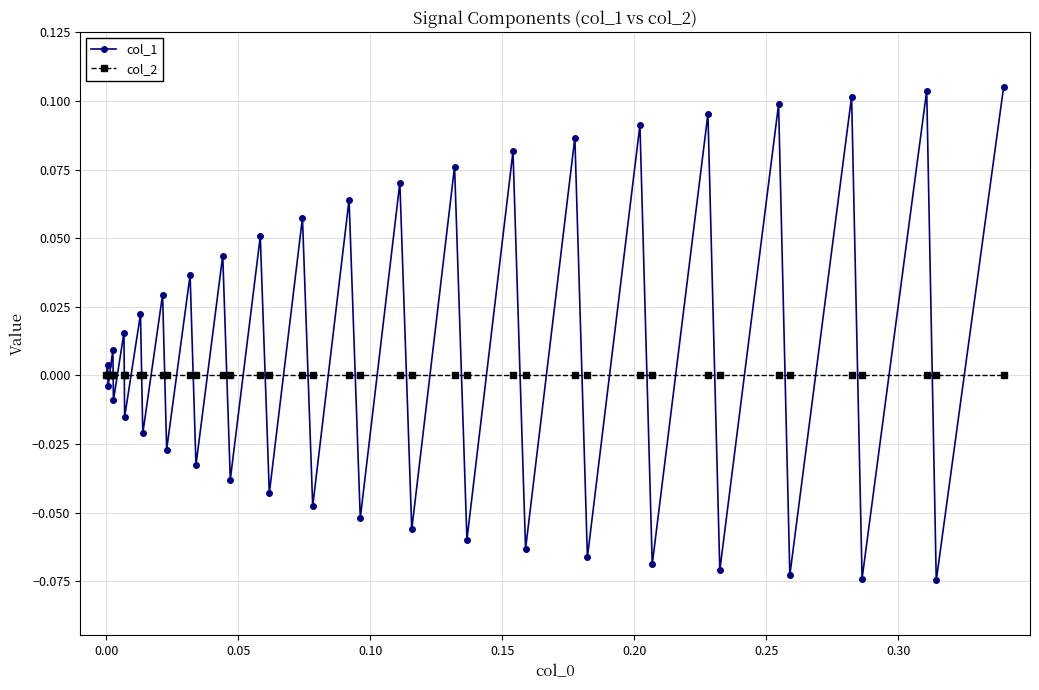

Which series has the largest range (max minus min)?

col_1